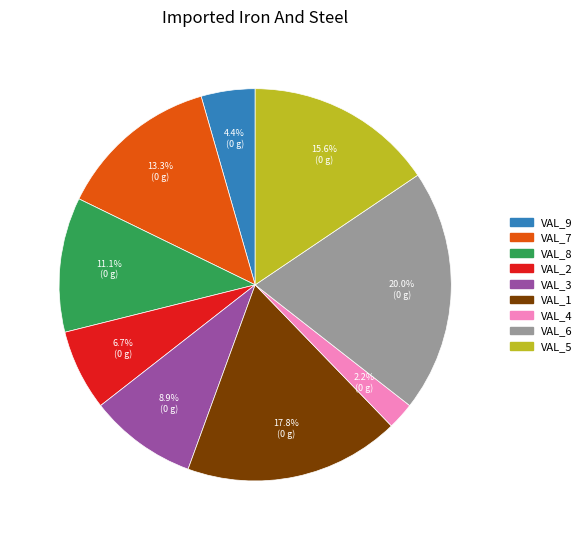

Is the sum of VAL_8 and VAL_2 greater than half?

No